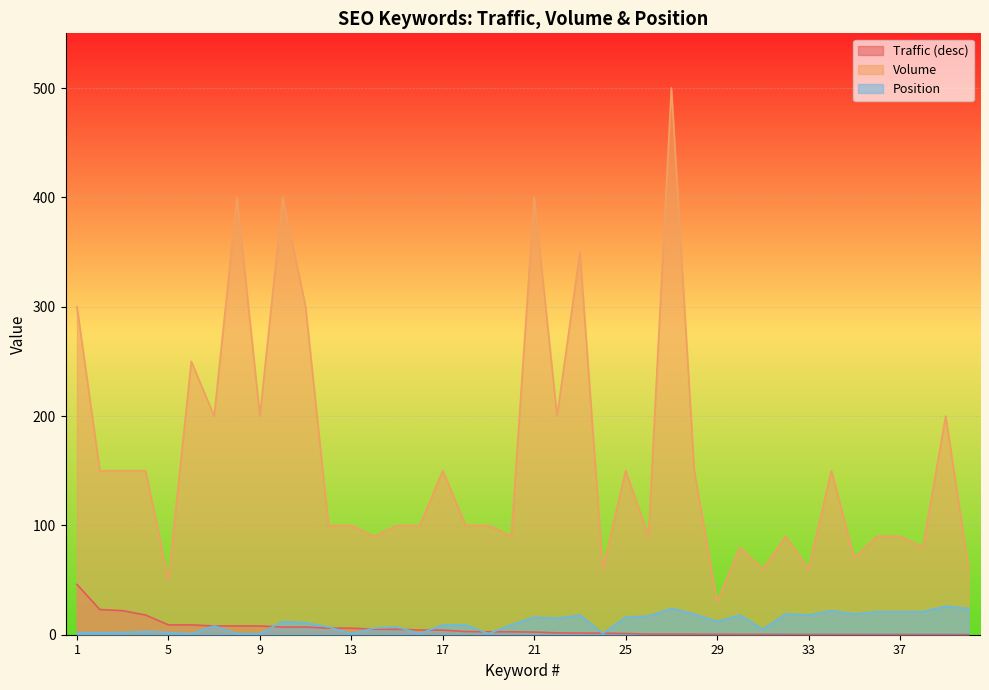

What value does the Volume series have at 34?

150.0